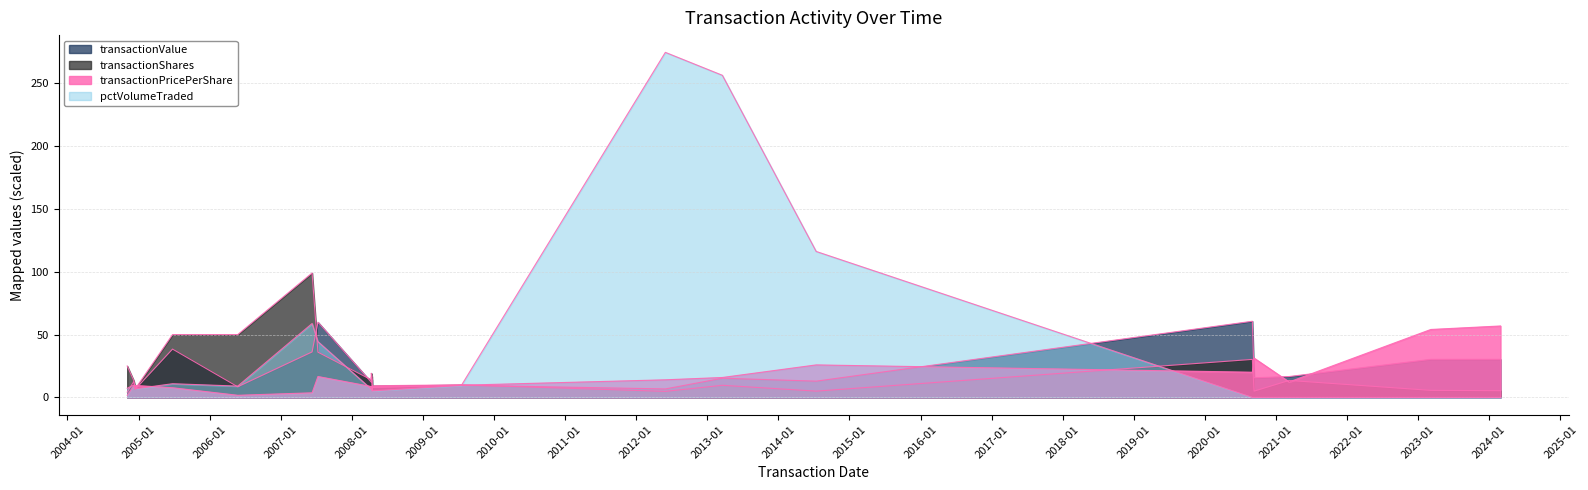

What is the average value of the pctVolumeTraded series?

39.7